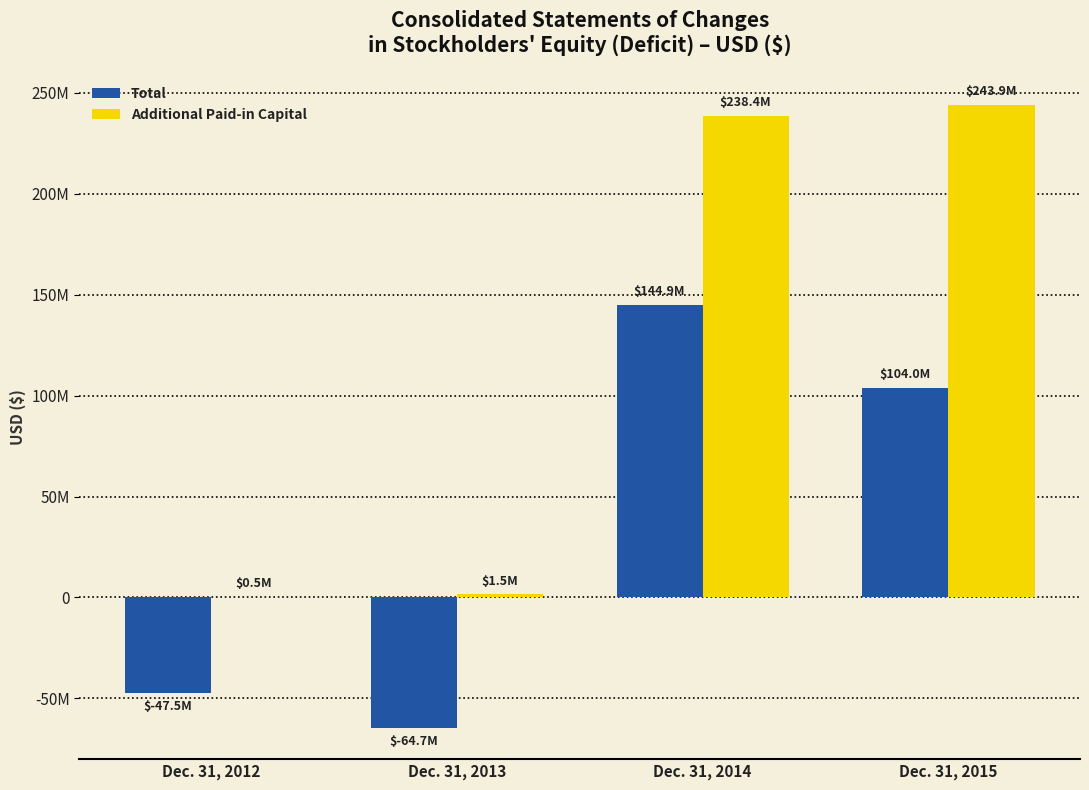

What is the sum of the Additional Paid-in Capital values at Dec. 31, 2014 and Dec. 31, 2013?

239861017